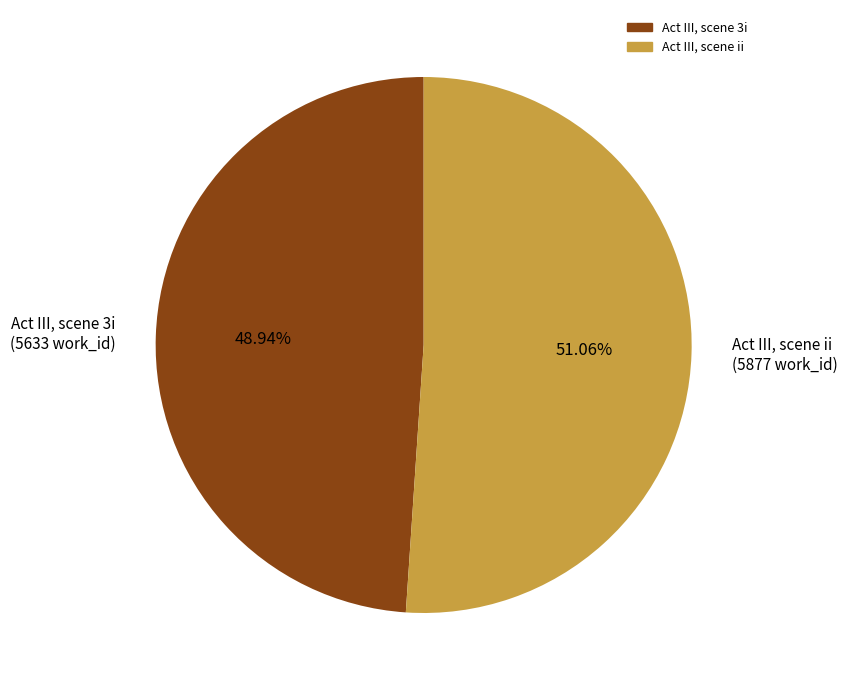

Combined, do Act III, scene ii and Act III, scene 3i account for over 50%?

Yes